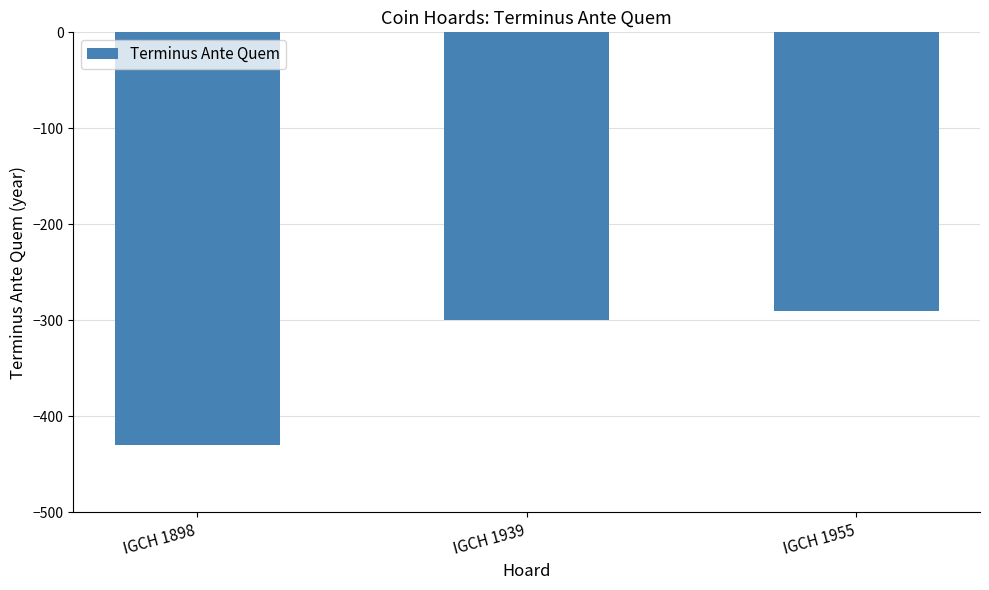

Is it true that the value at IGCH 1955 is -290?

True